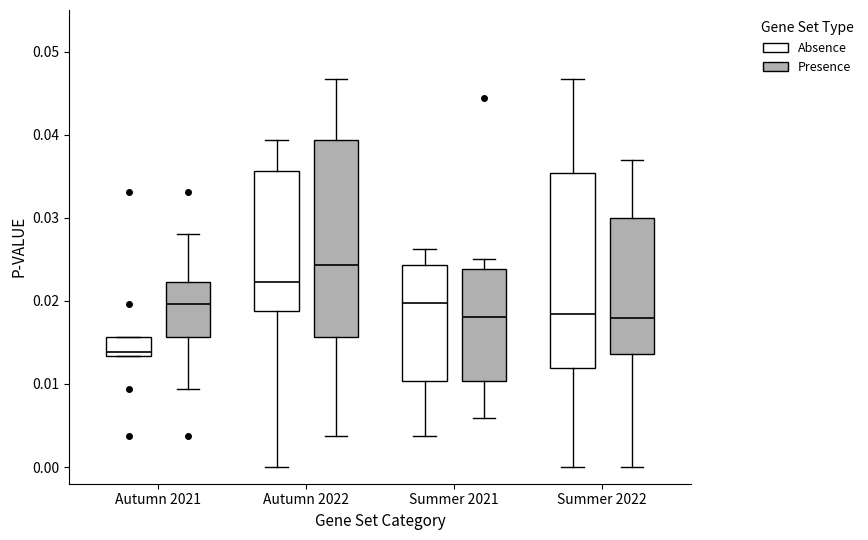

Reading left to right, read every box against the y-axis: the position of its median line, the range the box covers, and the ends of its whiskers. The values are not printed on the chart, so give them approximately, as read against the axis.

Autumn 2021 (Absence): median 0.014, box 0.013 to 0.016, whiskers 0.013 to 0.016
Autumn 2021 (Presence): median 0.020, box 0.016 to 0.022, whiskers 0.009 to 0.028
Autumn 2022 (Absence): median 0.022, box 0.019 to 0.036, whiskers 0.000 to 0.039
Autumn 2022 (Presence): median 0.024, box 0.016 to 0.039, whiskers 0.004 to 0.047
Summer 2021 (Absence): median 0.020, box 0.010 to 0.024, whiskers 0.004 to 0.026
Summer 2021 (Presence): median 0.018, box 0.010 to 0.024, whiskers 0.006 to 0.025
Summer 2022 (Absence): median 0.018, box 0.012 to 0.035, whiskers 0.000 to 0.047
Summer 2022 (Presence): median 0.018, box 0.014 to 0.030, whiskers 0.000 to 0.037